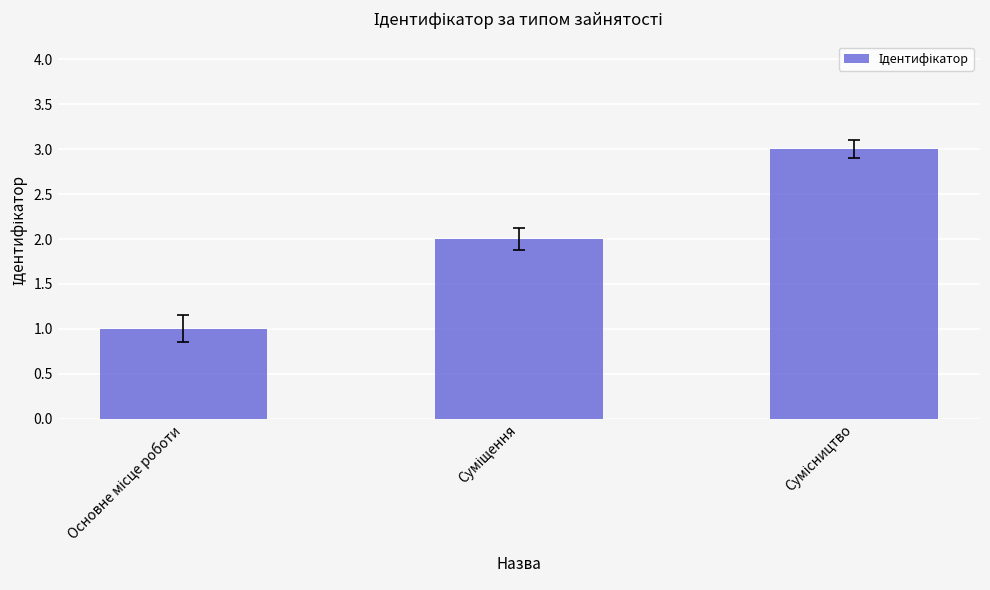

What is the value of the 3rd bar from the left?

3